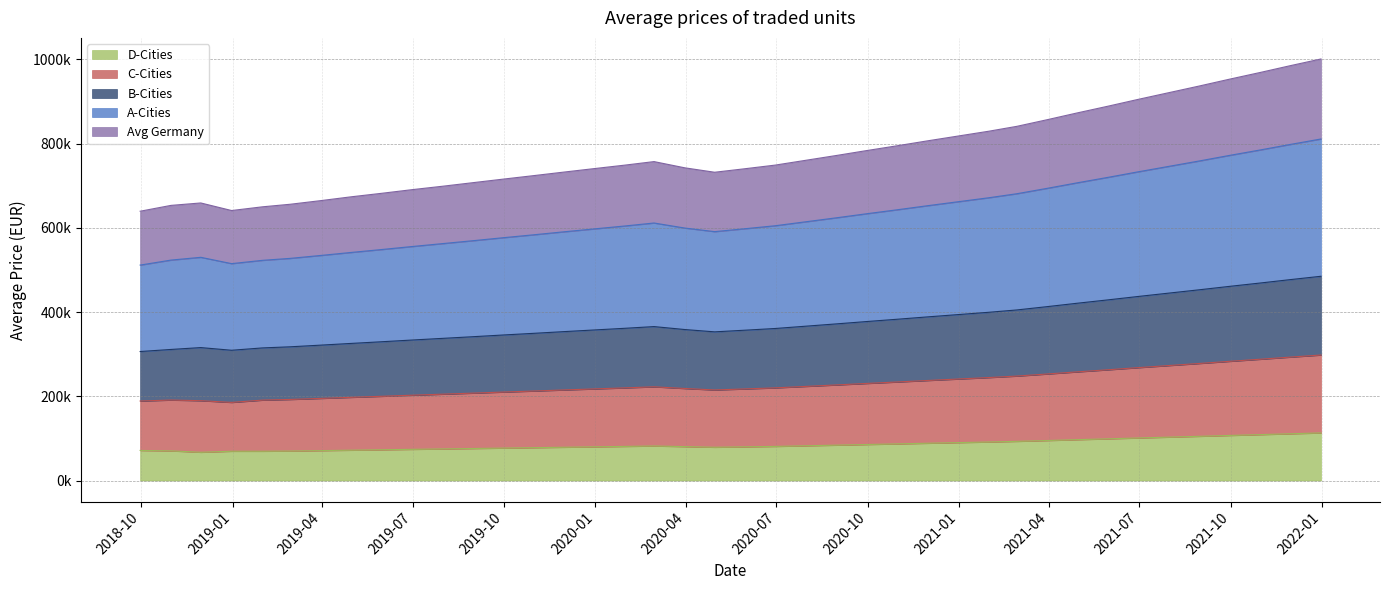

True or false: A-Cities has more than 2 interior local peaks.

False